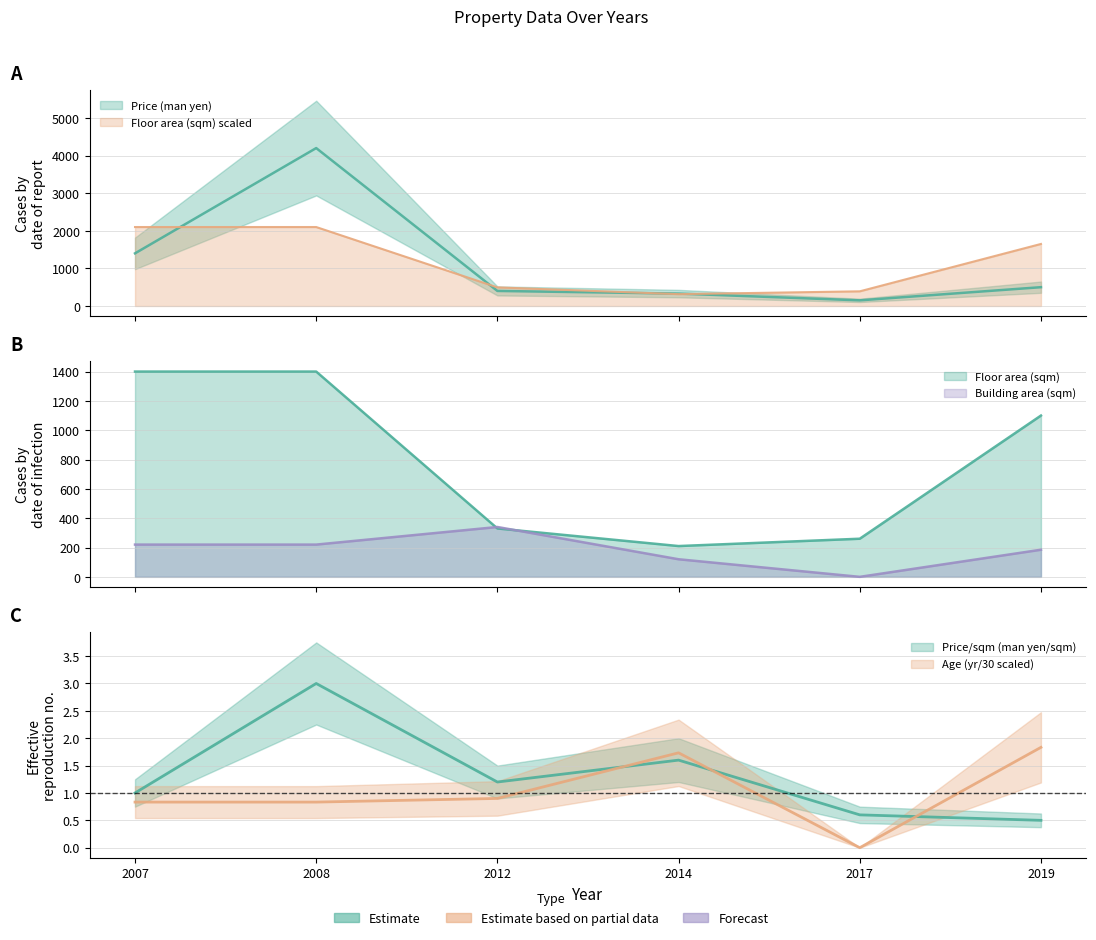

At which label is Floor area (sqm) closest to 1207?

2019